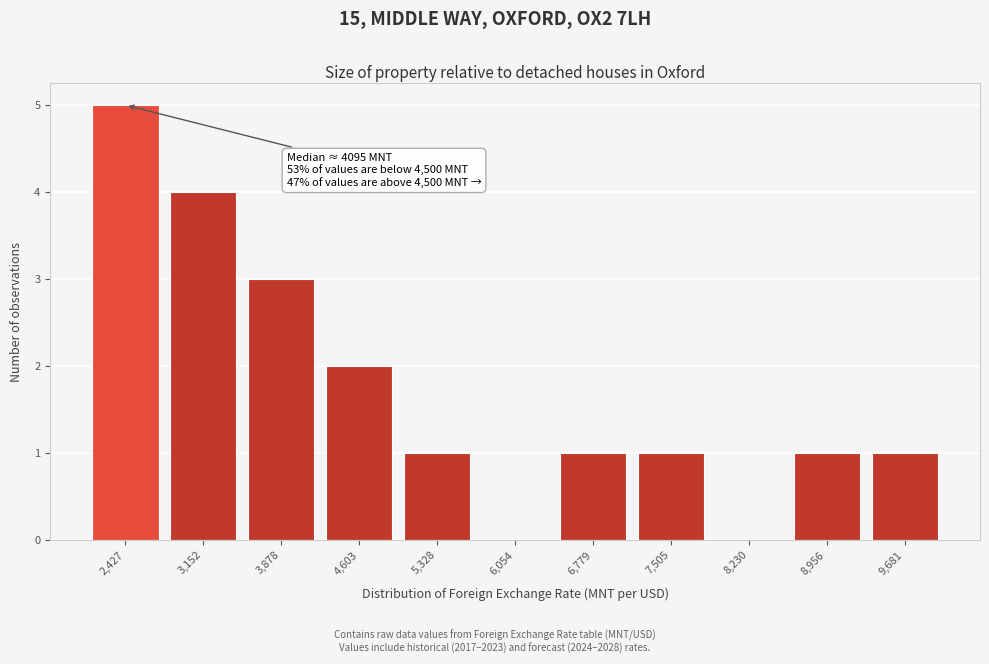

Reading right to left, extract all data points from this chart.

9,681=1	8,956=1	8,230=0	7,505=1	6,779=1	6,054=0	5,328=1	4,603=2	3,878=3	3,152=4	2,427=5